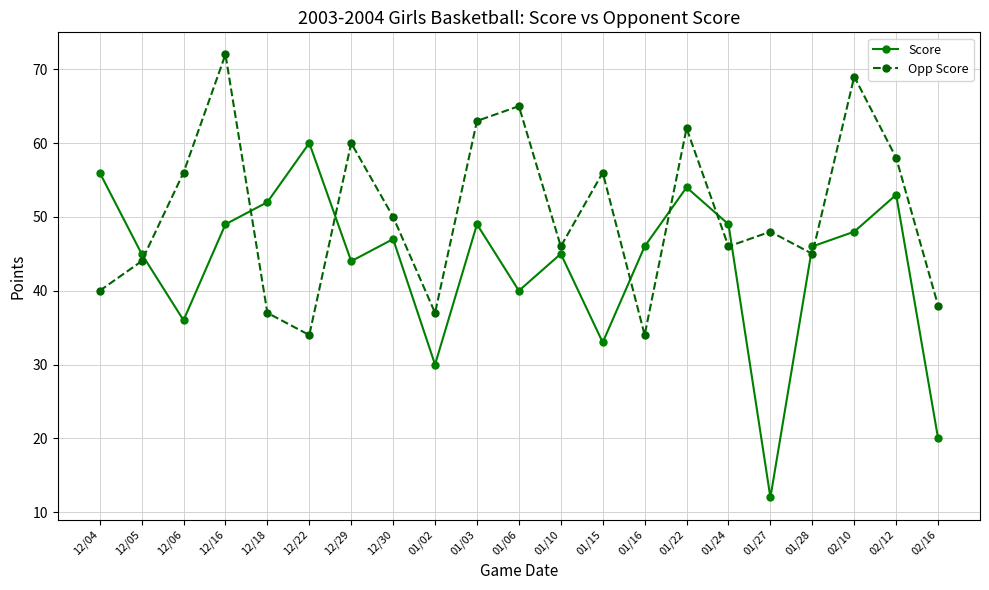

Where is the first local maximum for Score?

12/22